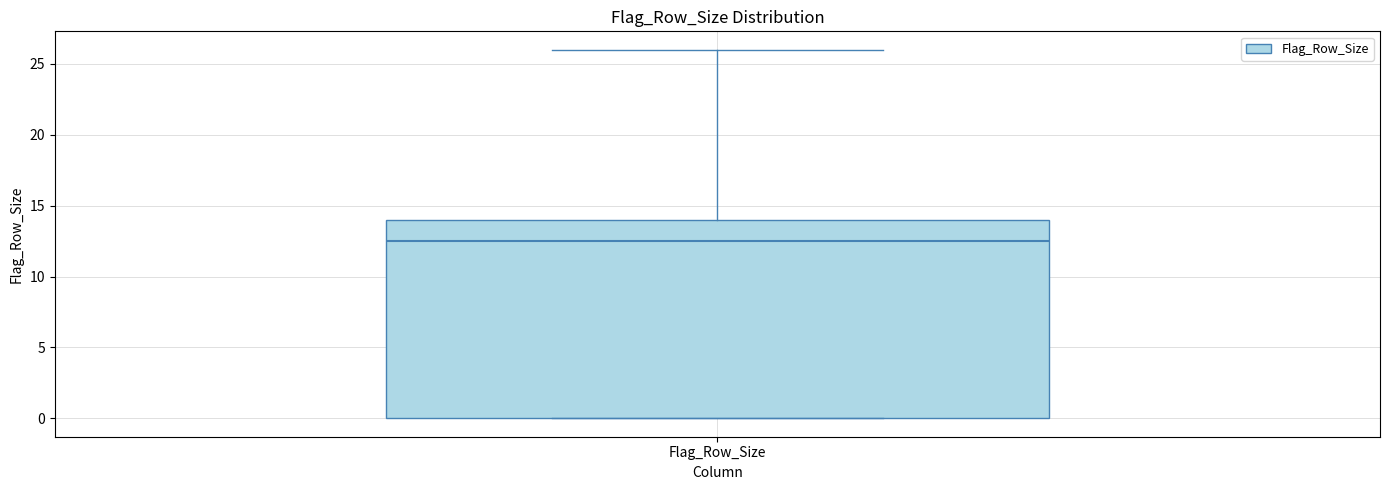

Read this box plot against the y-axis: the position of the median line, the range covered by the box, and the ends of both whiskers. The values are not printed on the chart, so give them approximately, as read against the axis.

median 12.5, box 0.0 to 14.0, whiskers 0.0 to 26.0